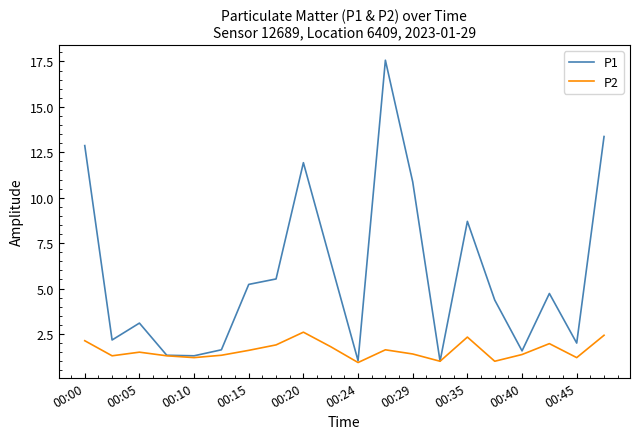

Which series has the widest spread of values?

P1